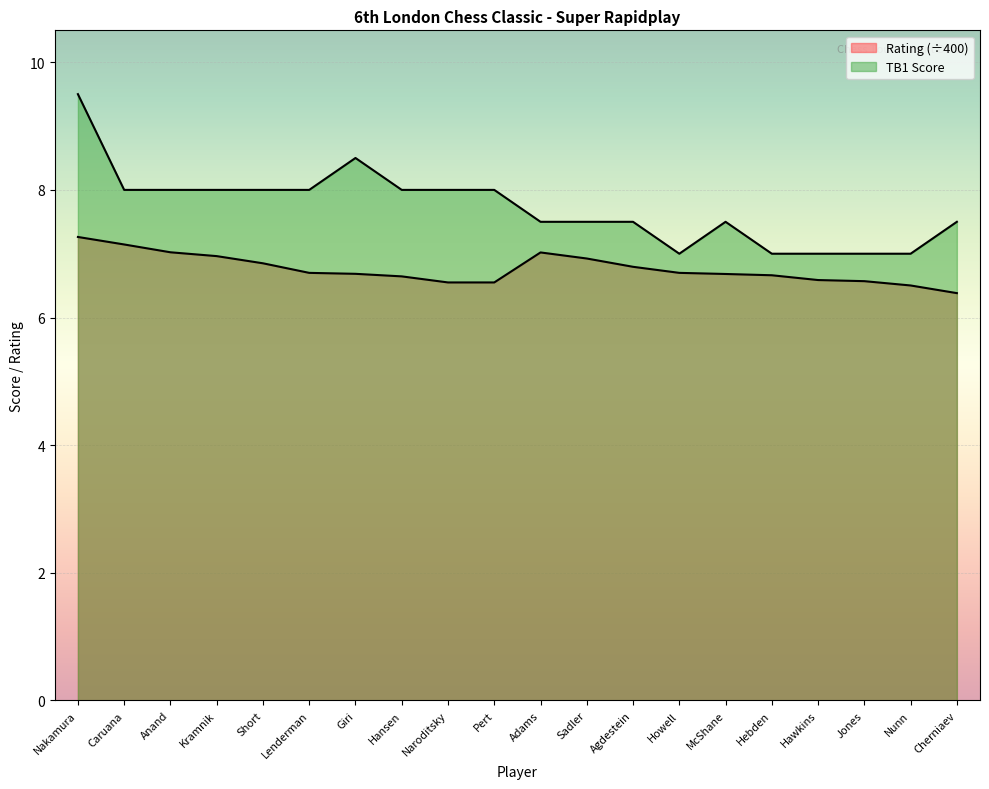

True or false: Rating and TB1 cross at least once.

False